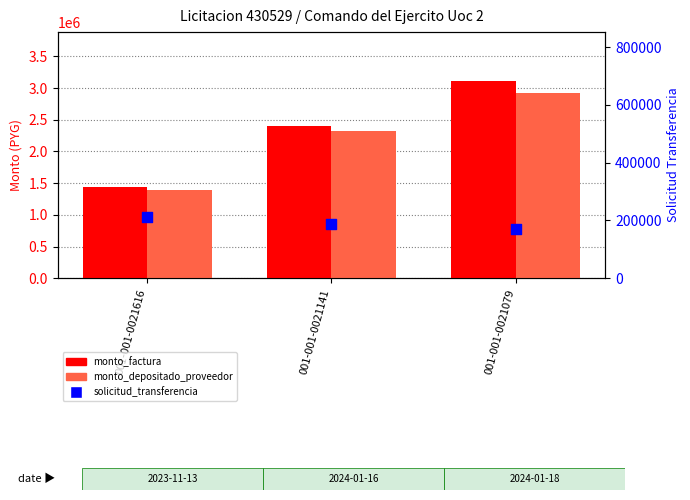

Which series has the widest spread of Y values?

monto_factura